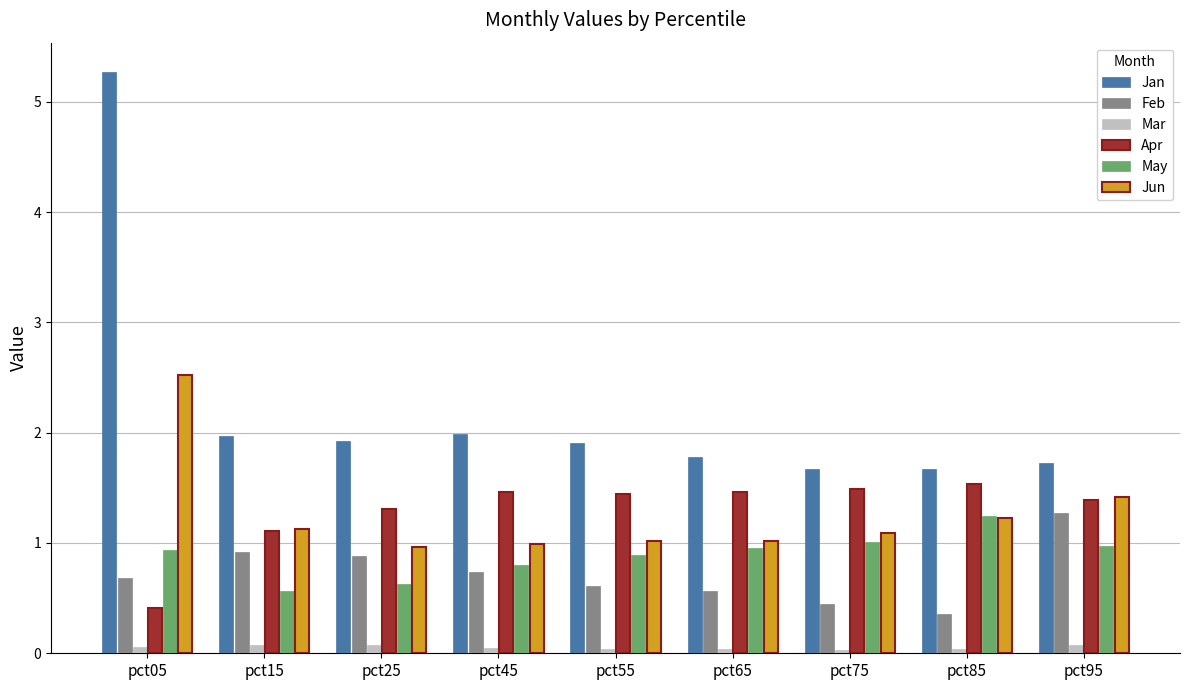

Which series has the widest spread of values?

Jan